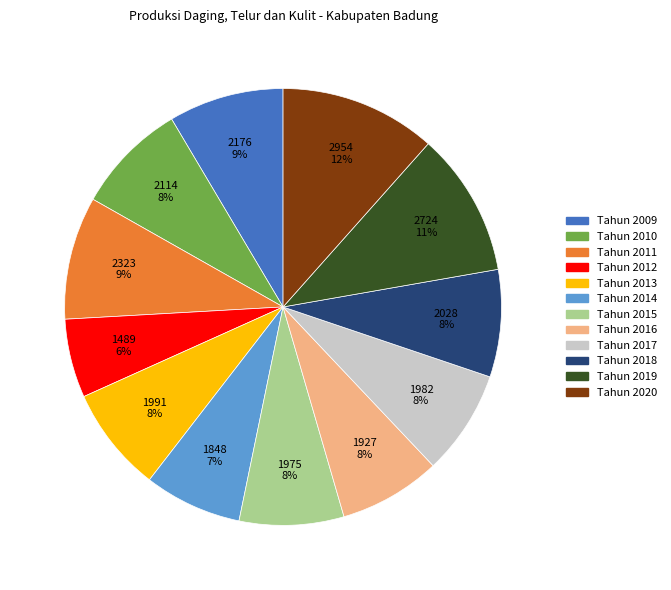

To the nearest percent, what is the difference between the largest and smallest slice percentages?

6%